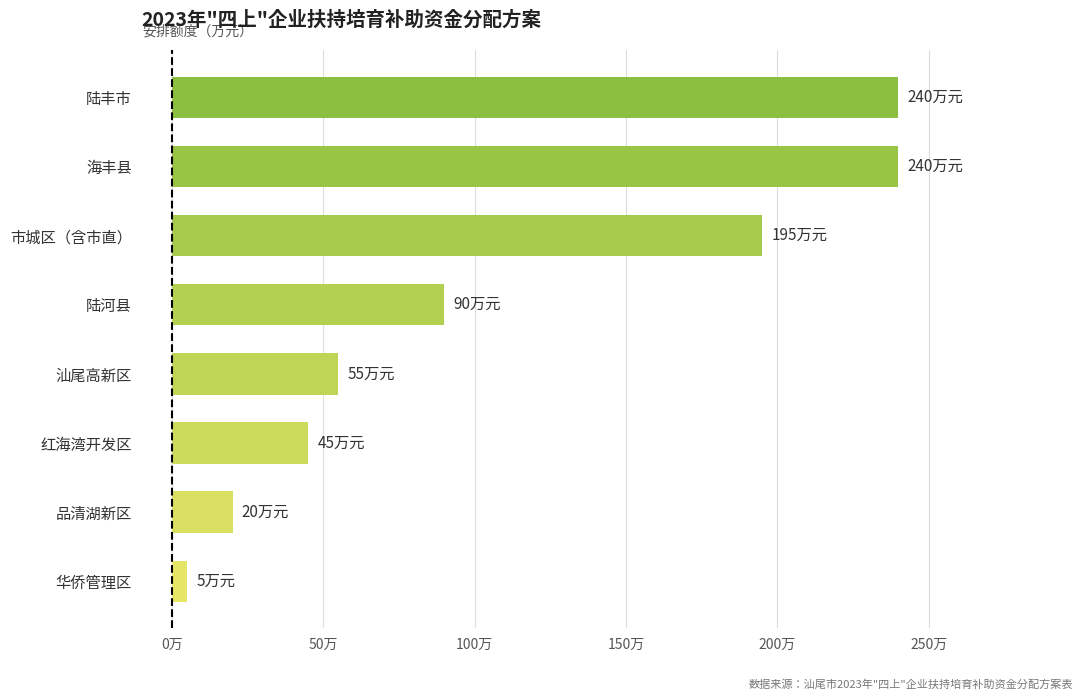

Where is the data nearest to the value 122?

陆河县